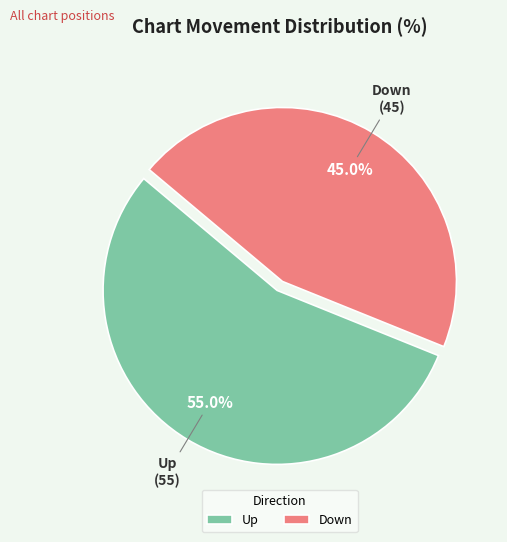

Approximately how many times larger is the value at Up compared to Down?

1.2